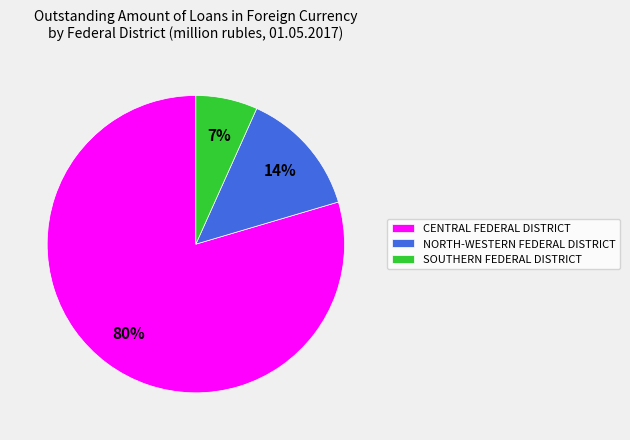

Which has a higher value, CENTRAL FEDERAL DISTRICT or SOUTHERN FEDERAL DISTRICT?

CENTRAL FEDERAL DISTRICT